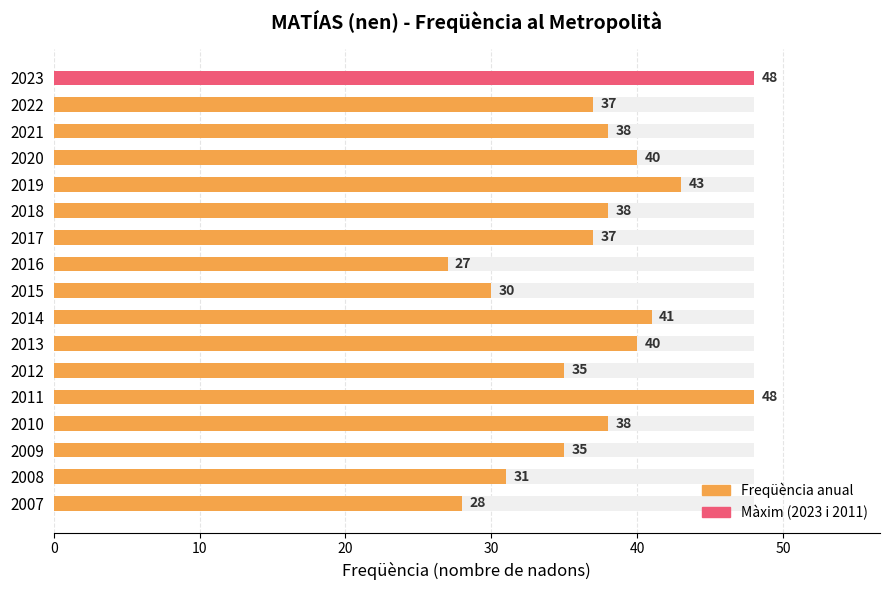

Reading left to right, what are all the values shown in this chart?

48	37	38	40	43	38	37	27	30	41	40	35	48	38	35	31	28